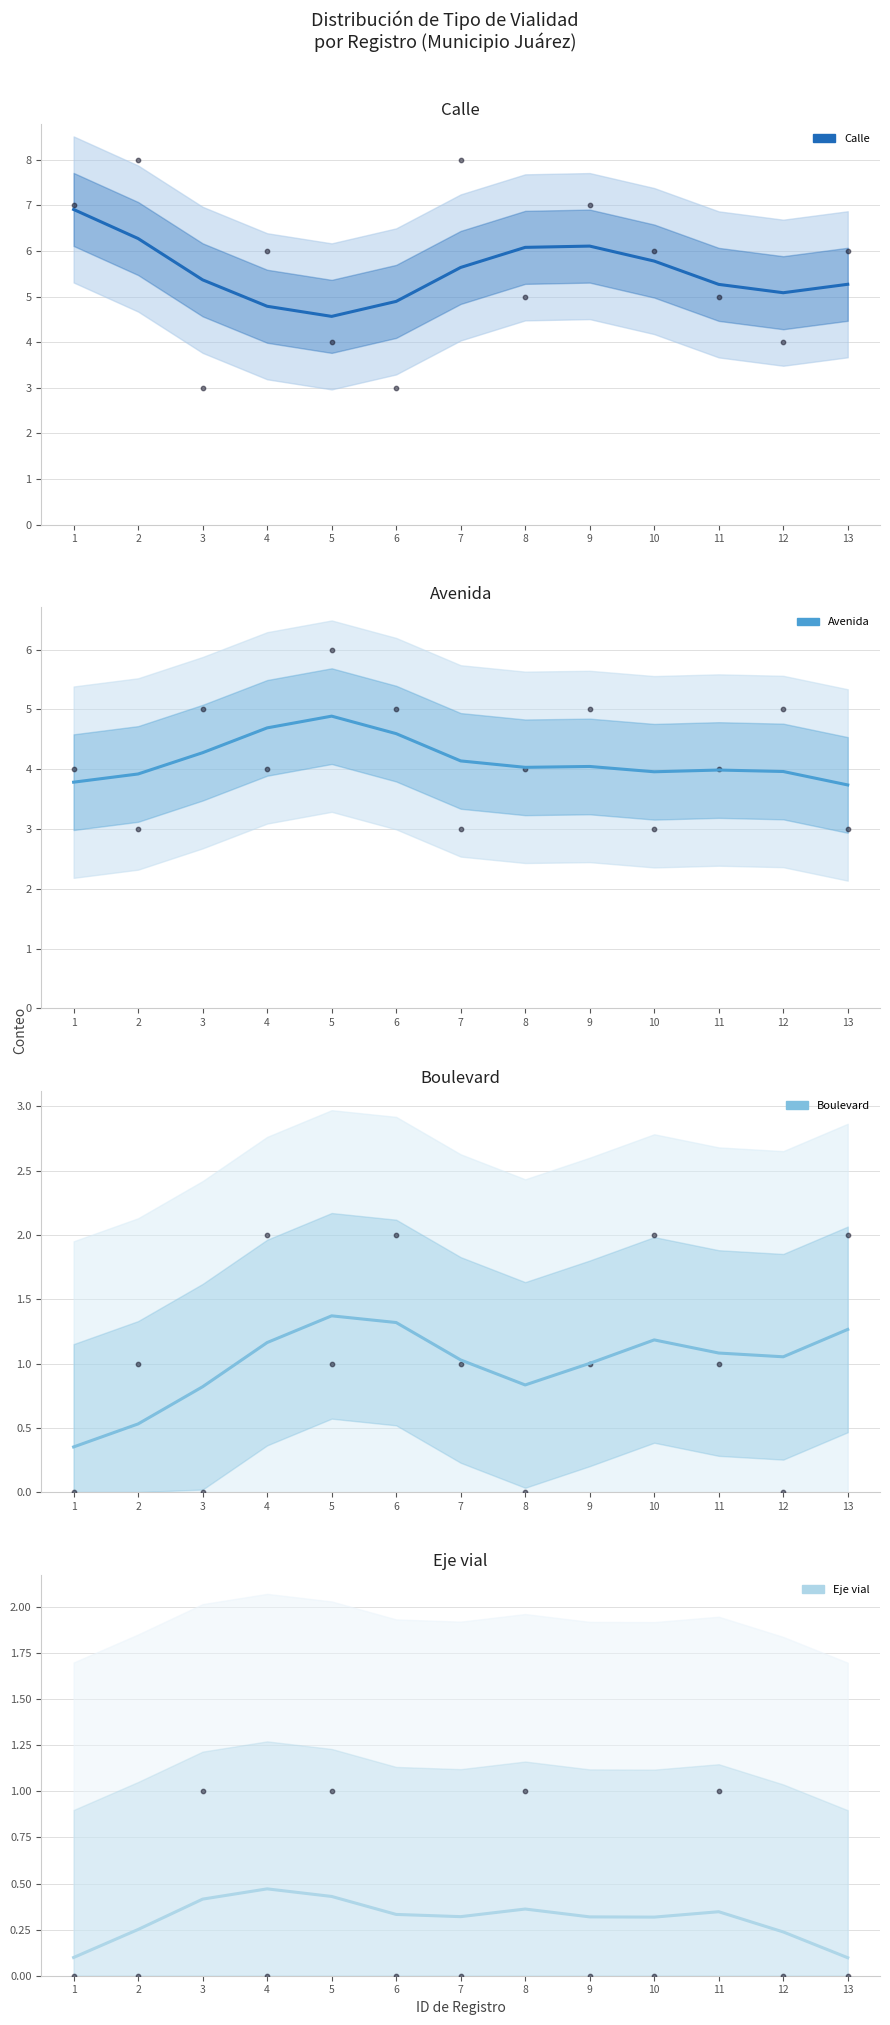

Which series has the widest spread of Y values?

Calle